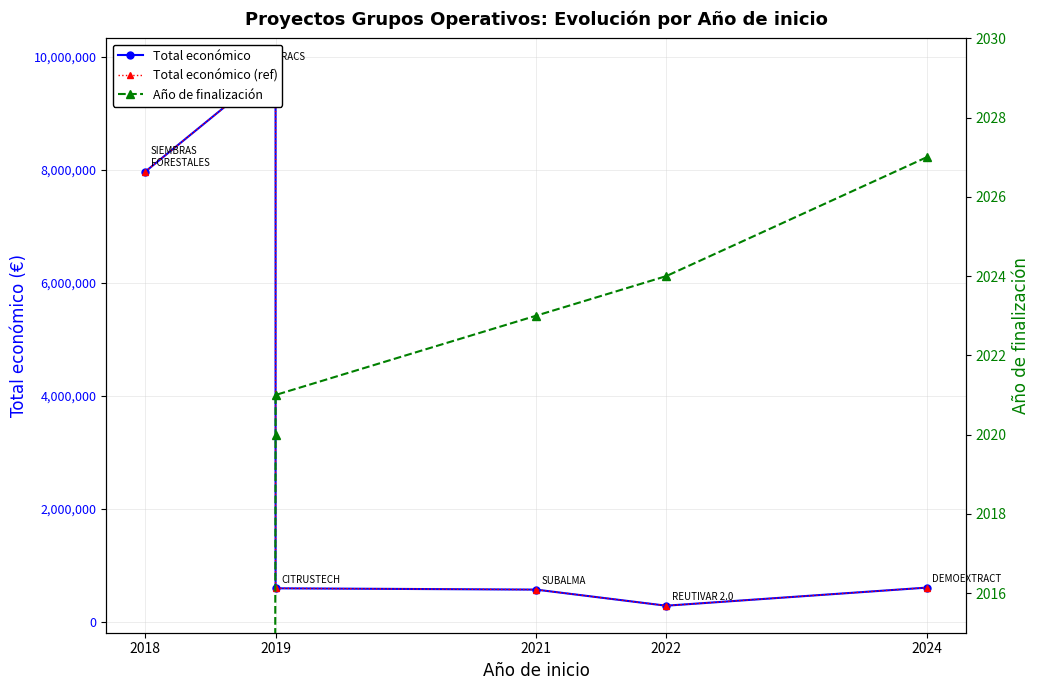

True or false: Año de finalización has a value of 2027 at 2024.

True